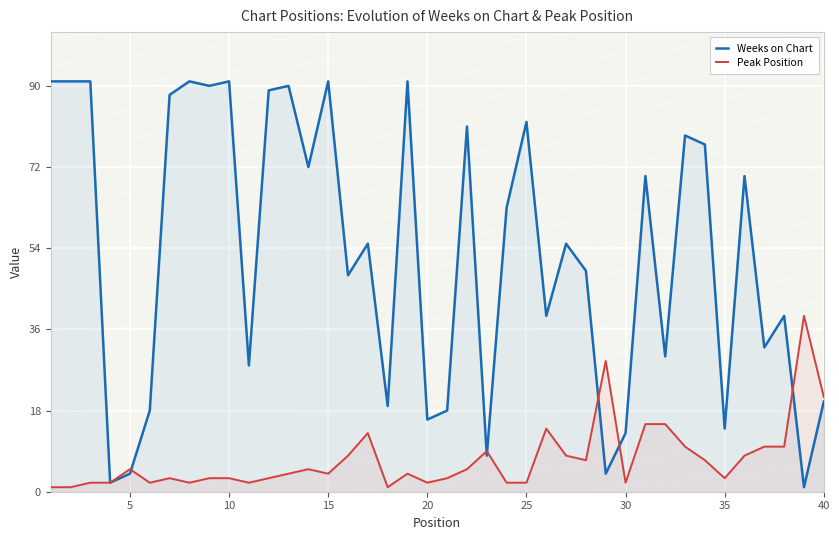

What is the difference between the maximum and minimum values in the Peak Position series?

38